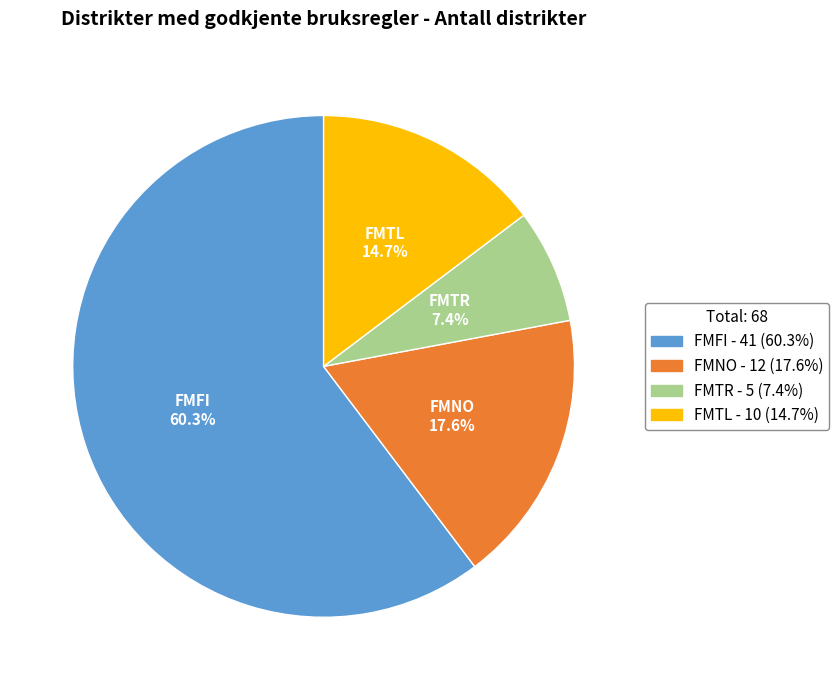

To the nearest percent, what is the combined percentage of FMTL and FMTR?

22%